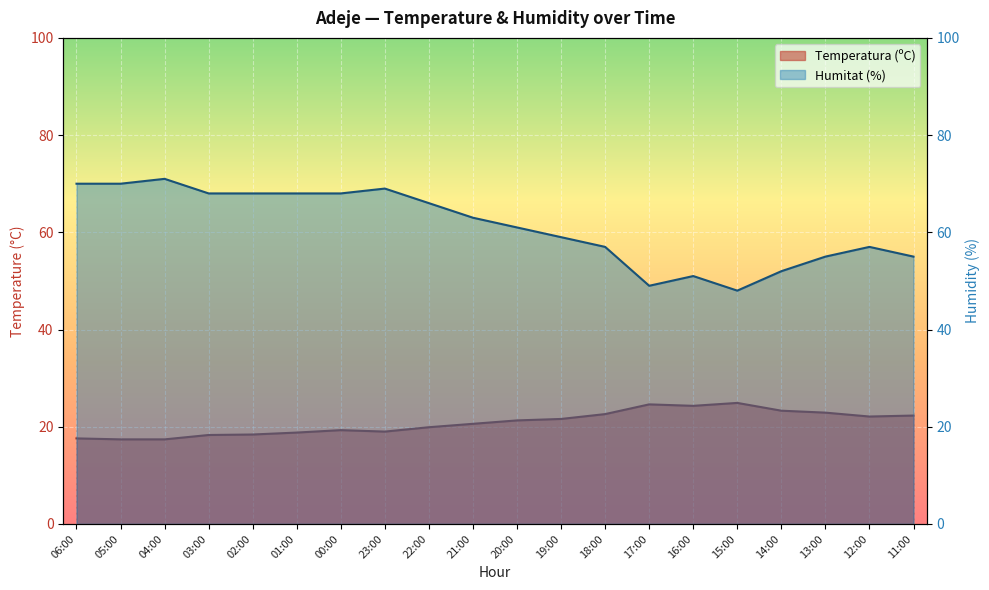

At which label is Temperatura (ºC) closest to 21?

20:00